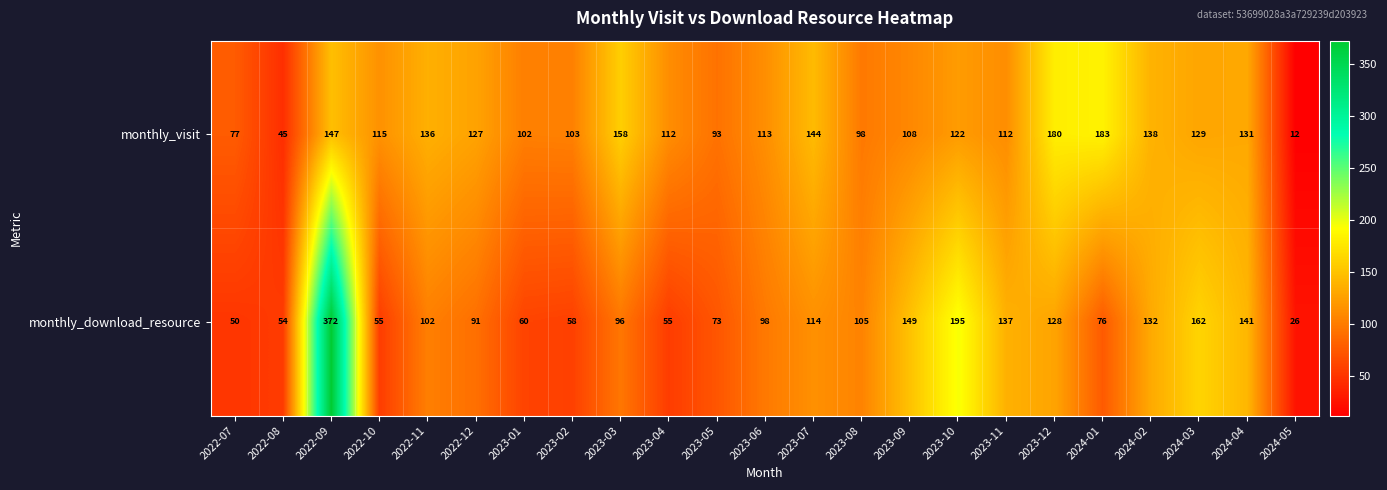

Is it true that monthly_visit equals 29 at 2022-08?

False